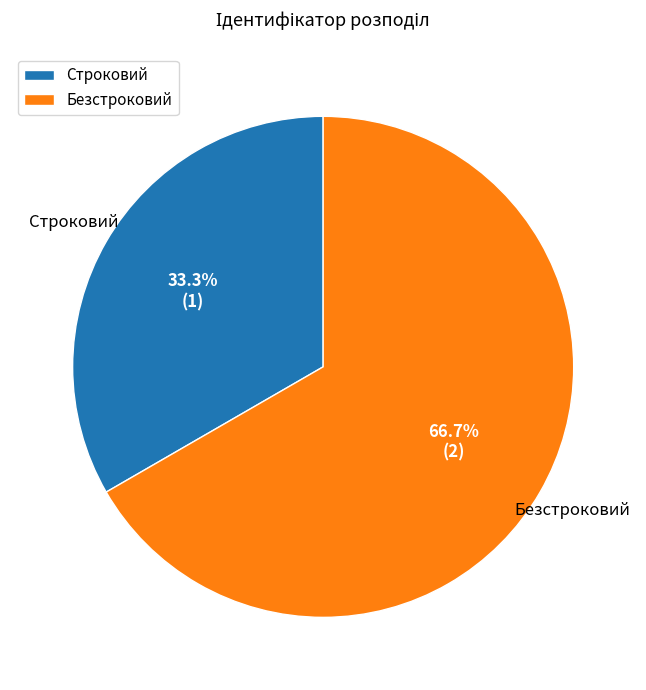

Which category has the smallest portion of the pie?

Строковий